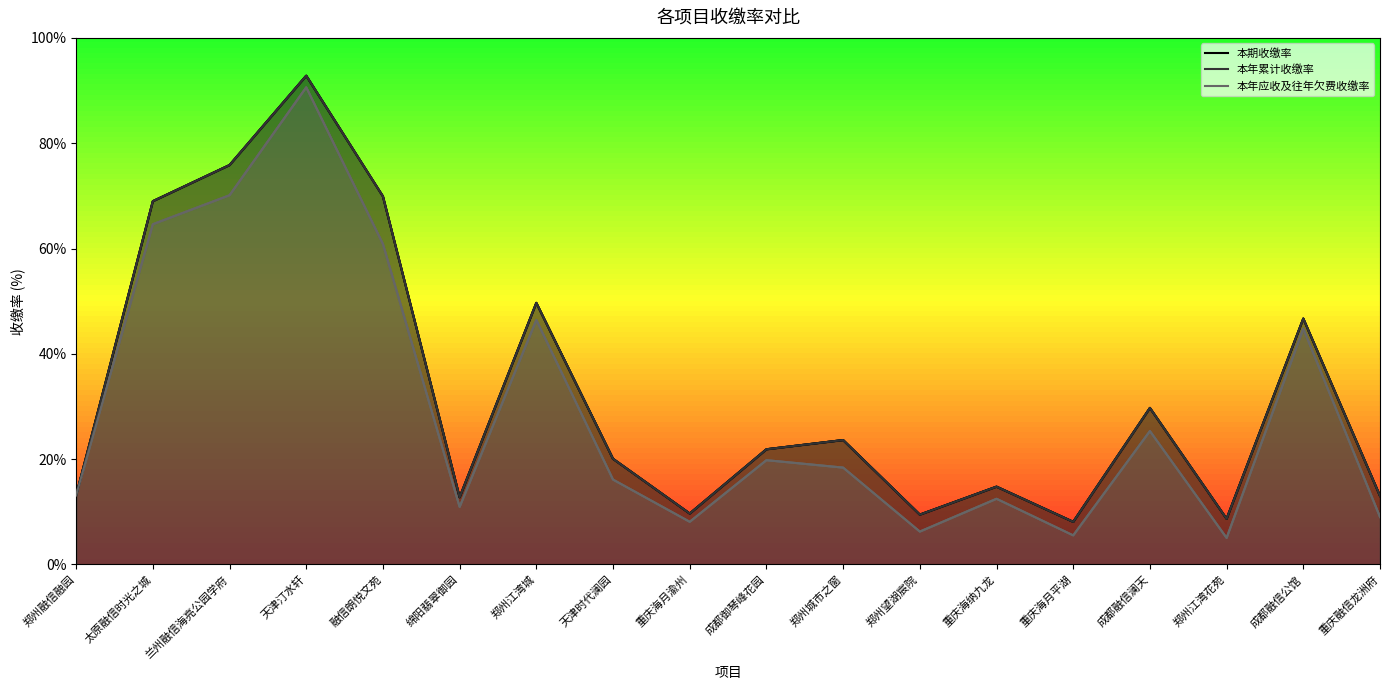

How many values in the 本期收缴率 series are below 21?

9